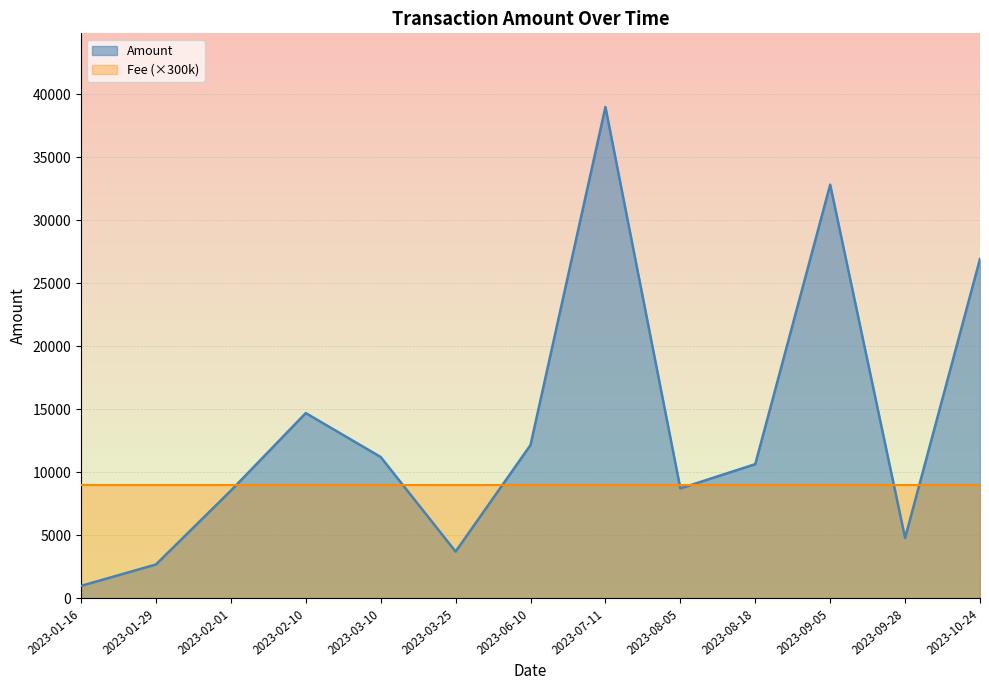

Between 2023-02-01 and 2023-02-10, which is larger?

2023-02-10